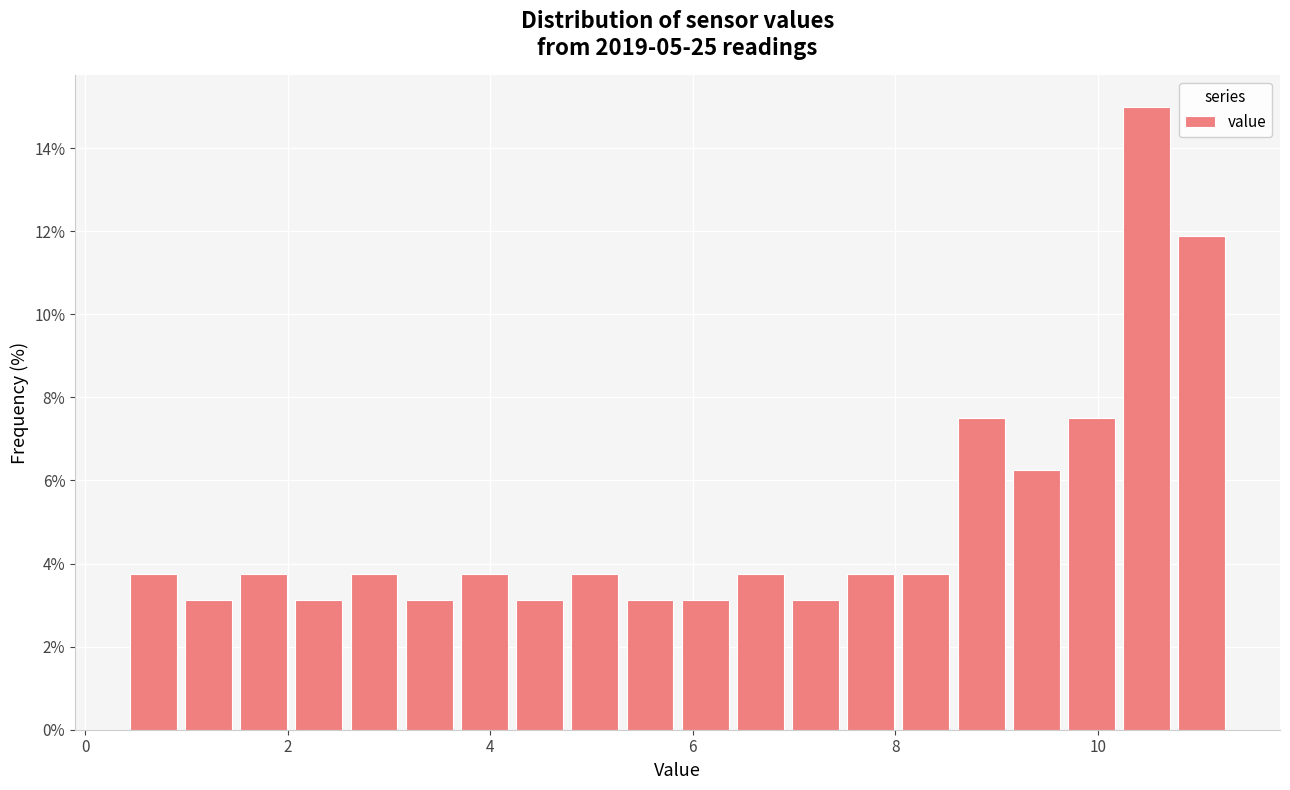

Around what value on the x-axis is the tallest bar? Give the approximate position of its centre, as read against the axis.

10.4